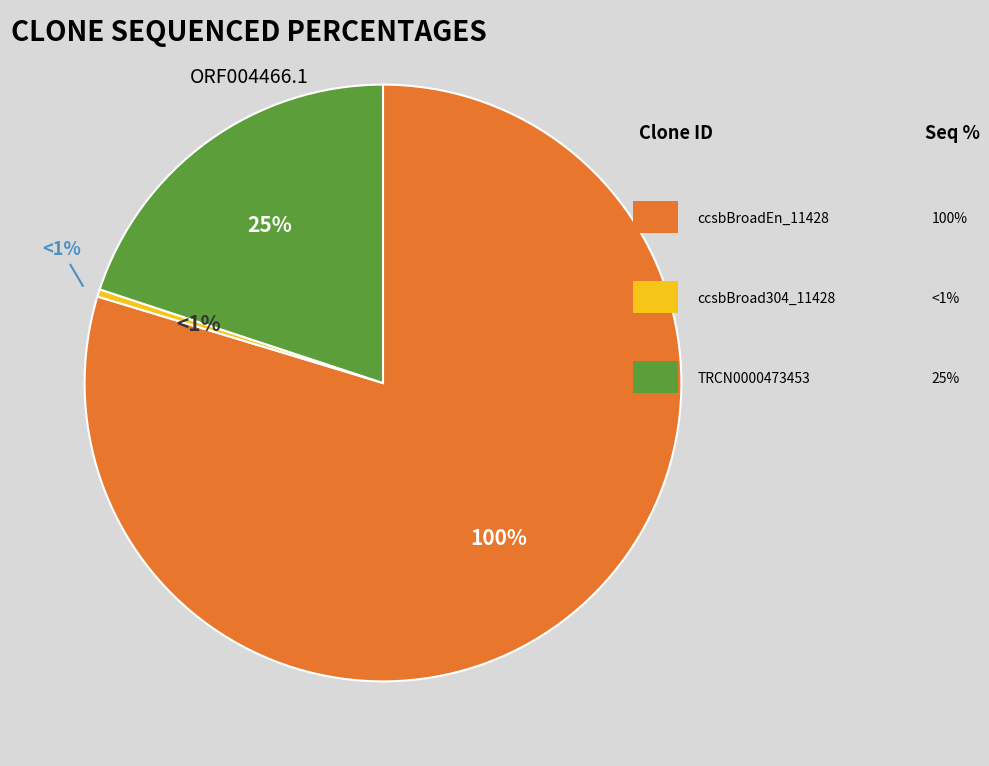

True or false: ccsbBroadEn_11428 accounts for 80% of the total.

True